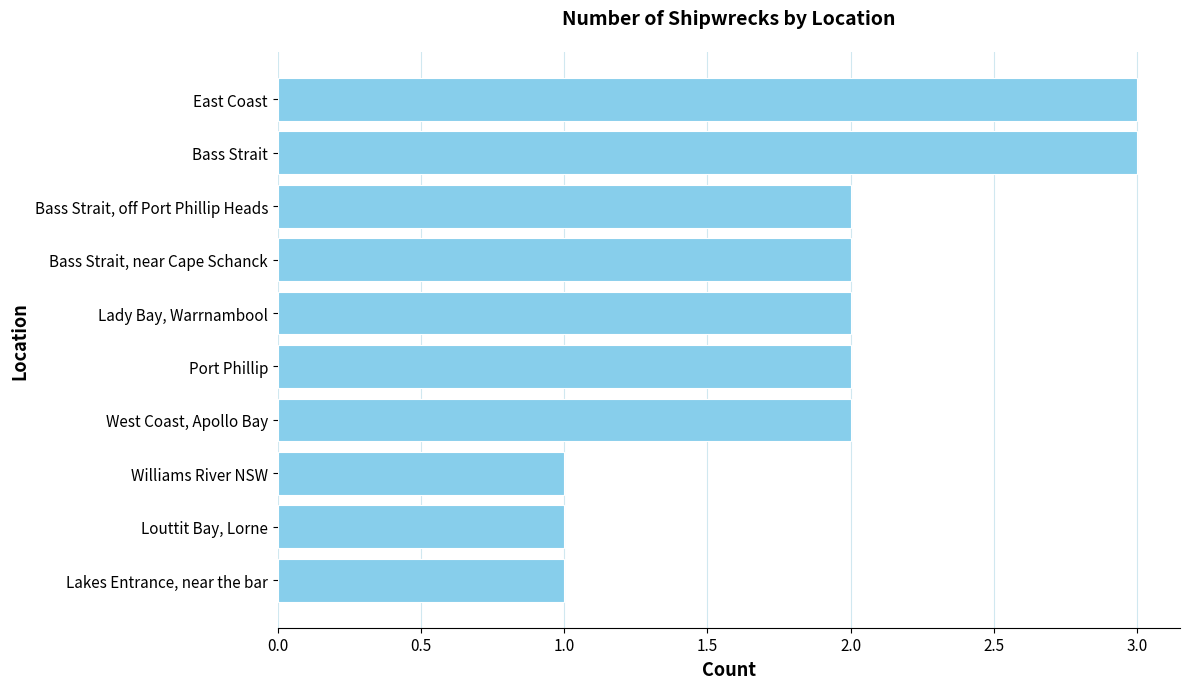

Count the values in the range 1 to 2.

8